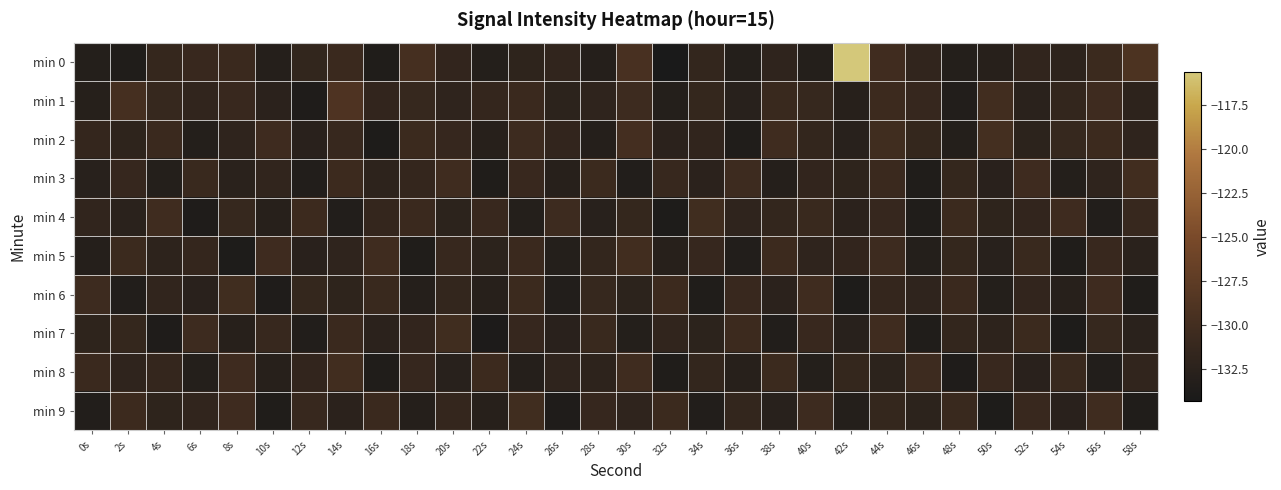

Rank the series at 48s from highest to lowest value.

min 4, min 6, min 9, min 3, min 5, min 7, min 2, min 0, min 1, min 8